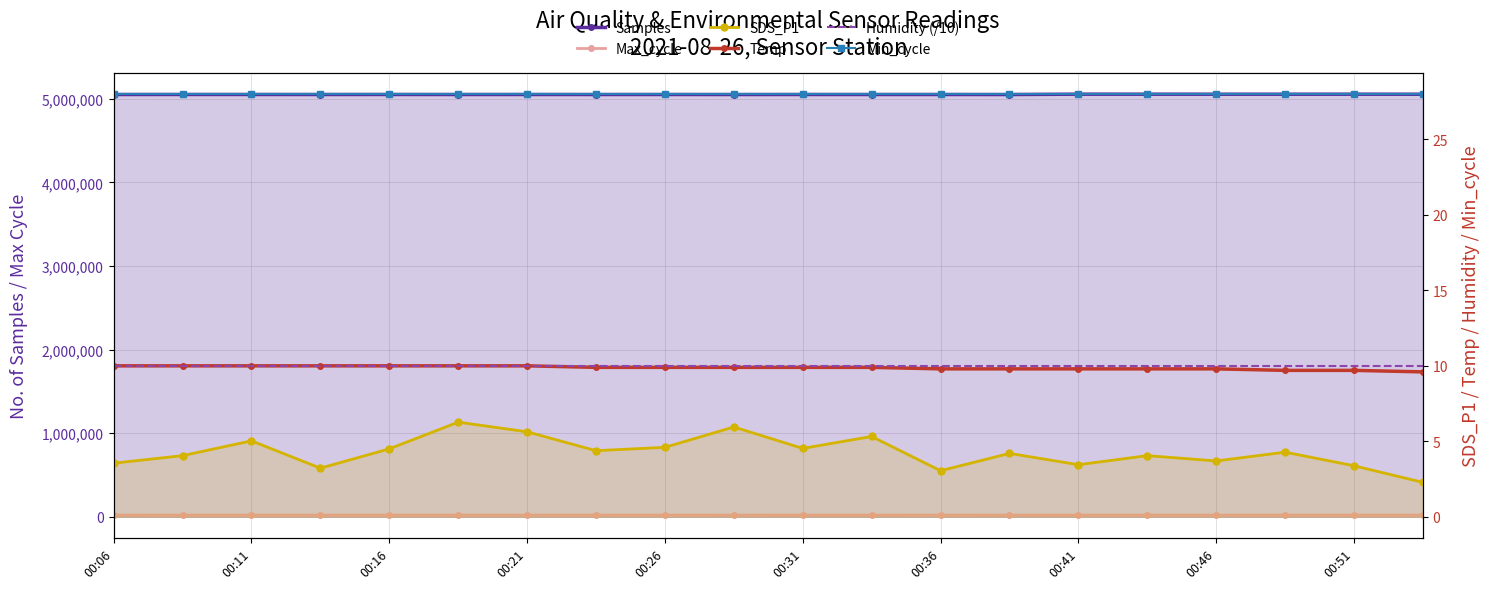

True or false: Humidity (/10) and Samples intersect in this chart.

False